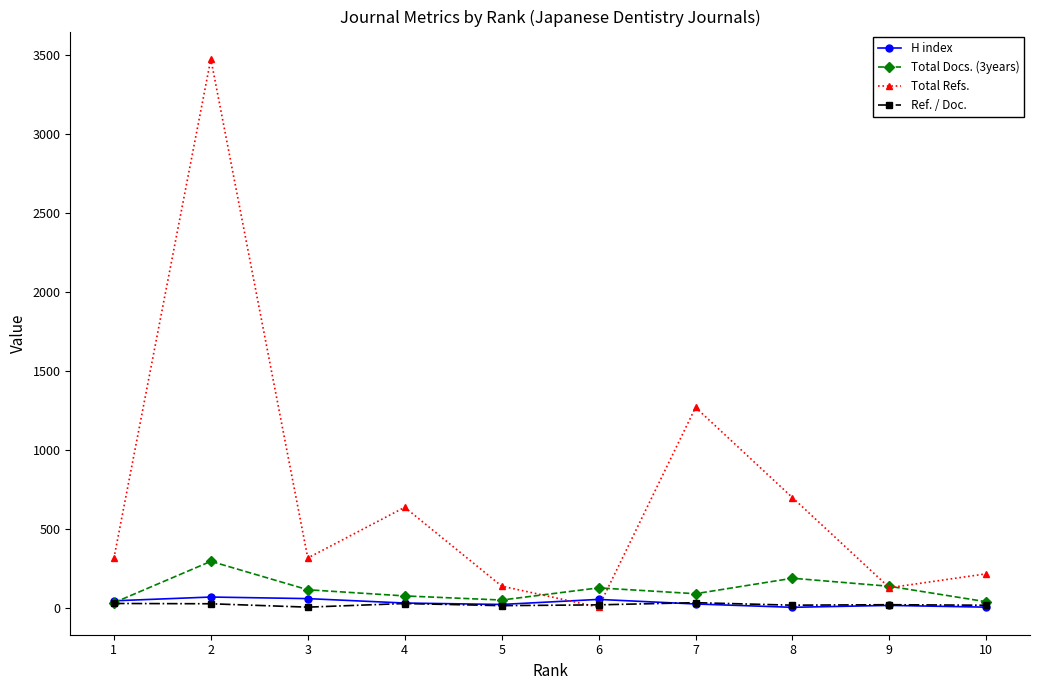

Where do Total Docs. (3years) and H index first cross each other?

1 and 2